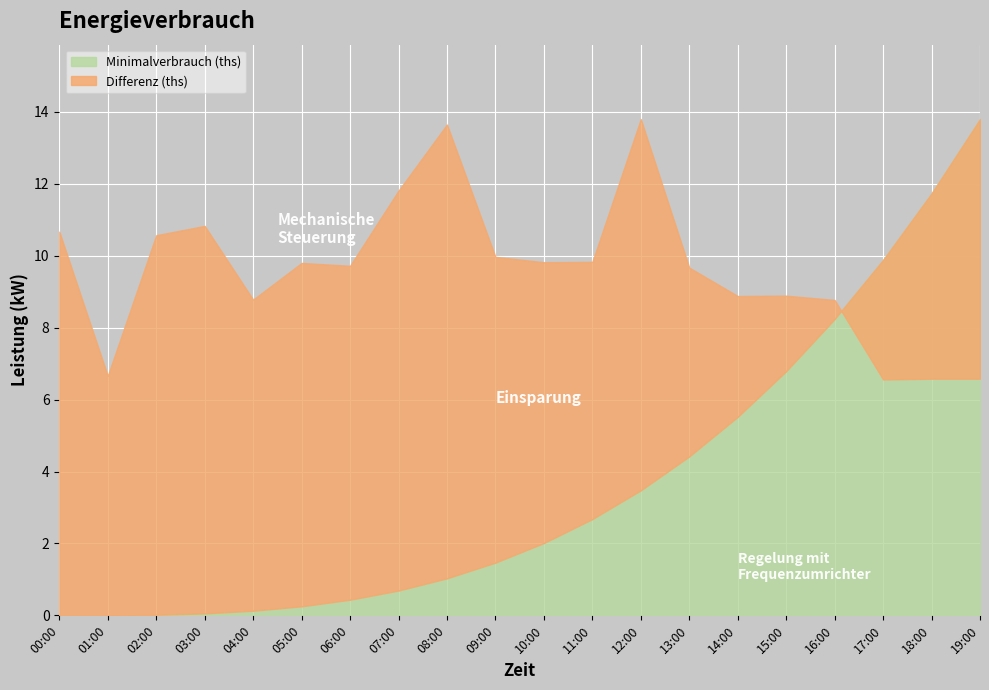

What is the difference between the second highest and second lowest values?

7.1